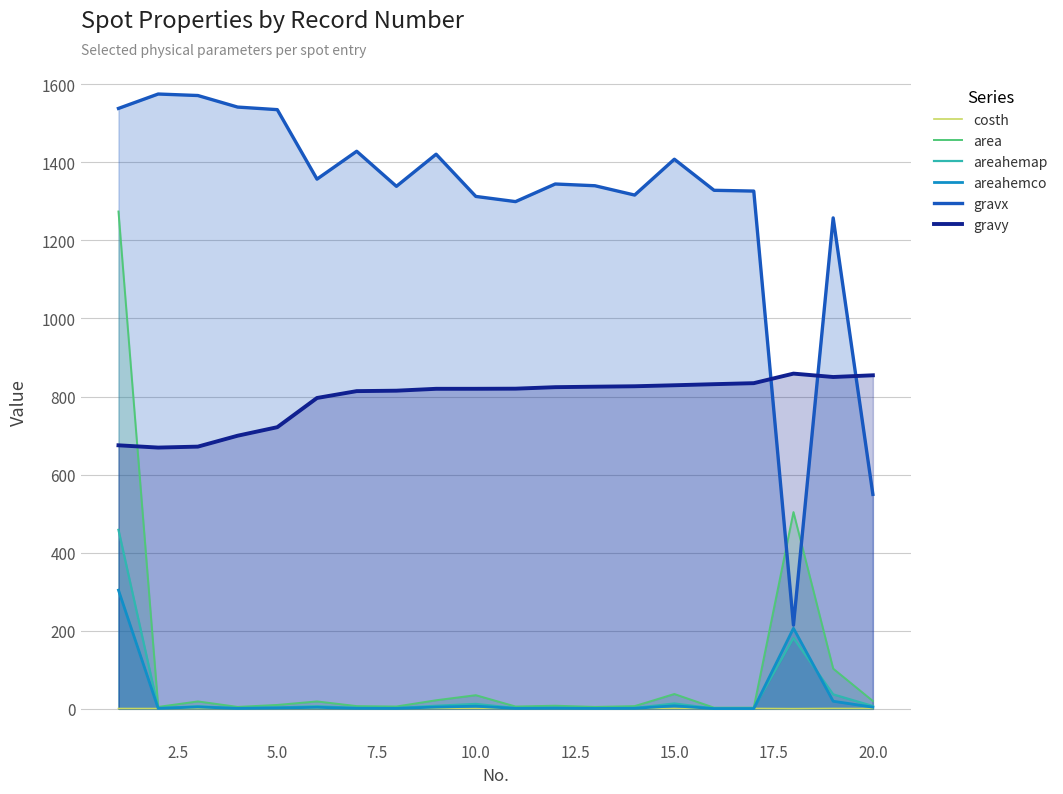

Is it true that gravy equals 819.9 at 10.0?

True